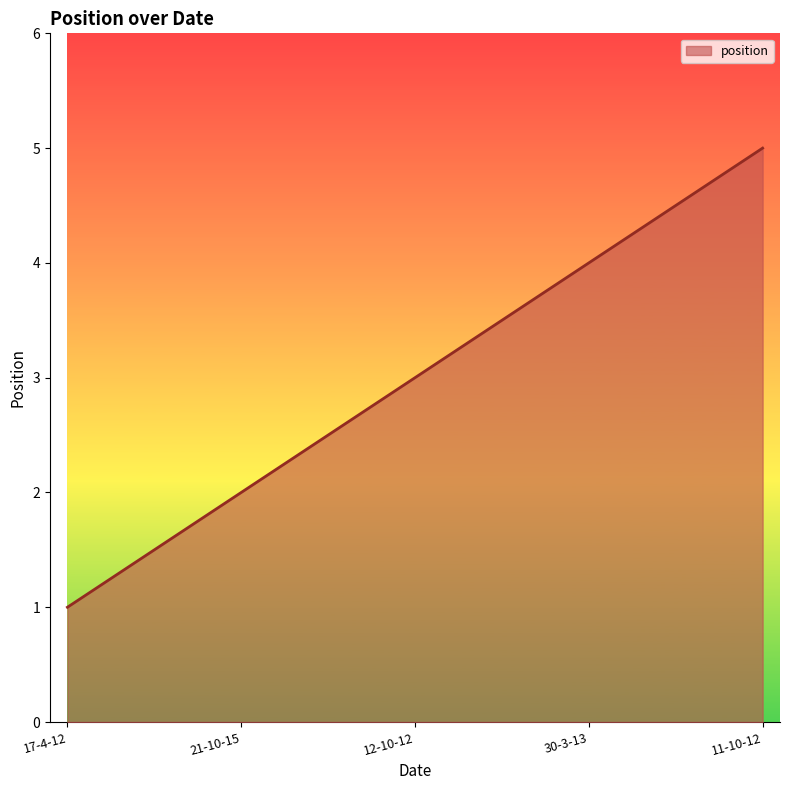

How many categories are shown in the chart?

5